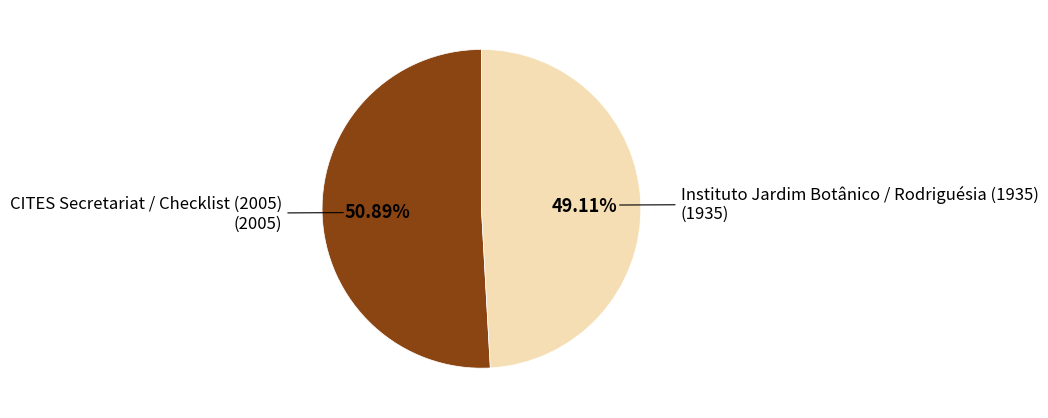

Approximately how many times larger is the value at Instituto Jardim Botânico / Rodriguésia (1935) compared to CITES Secretariat / Checklist (2005)?

1.0